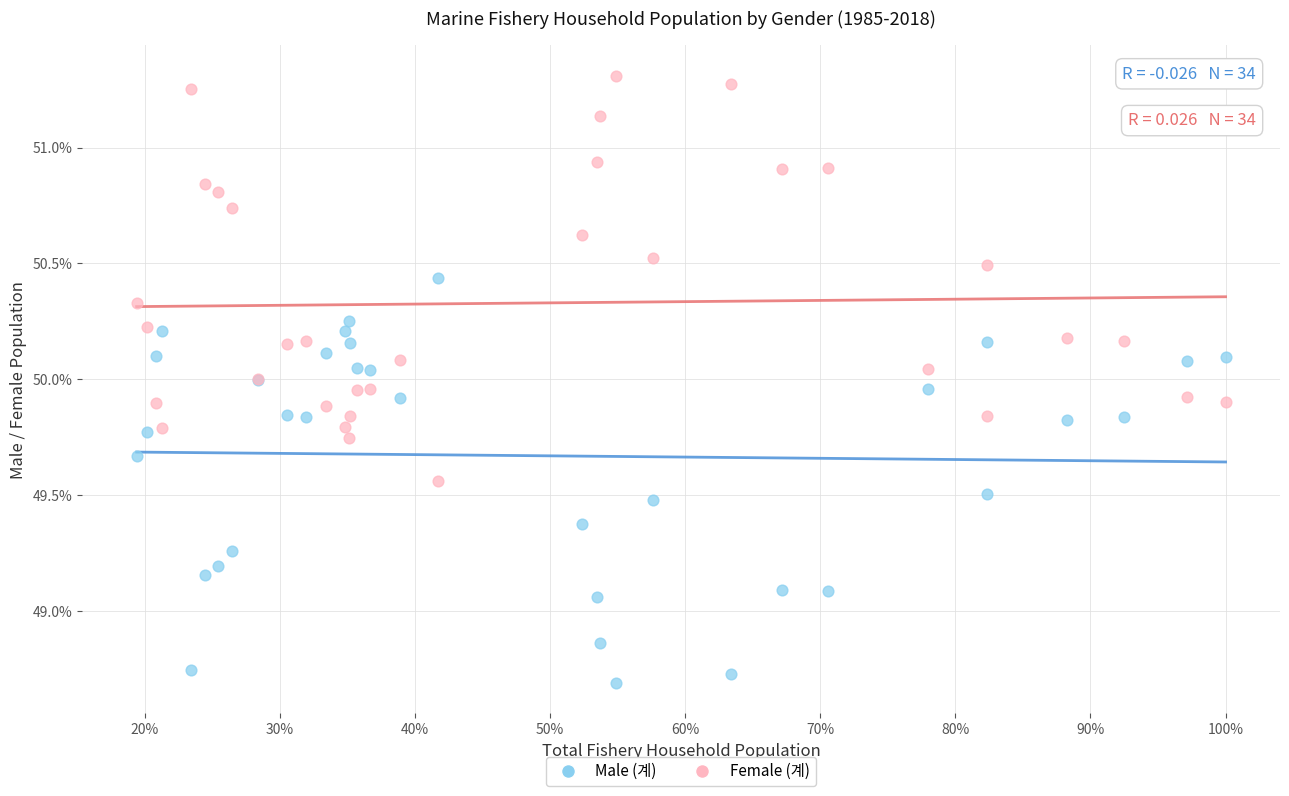

Which series contains the highest Y value?

Female (계)